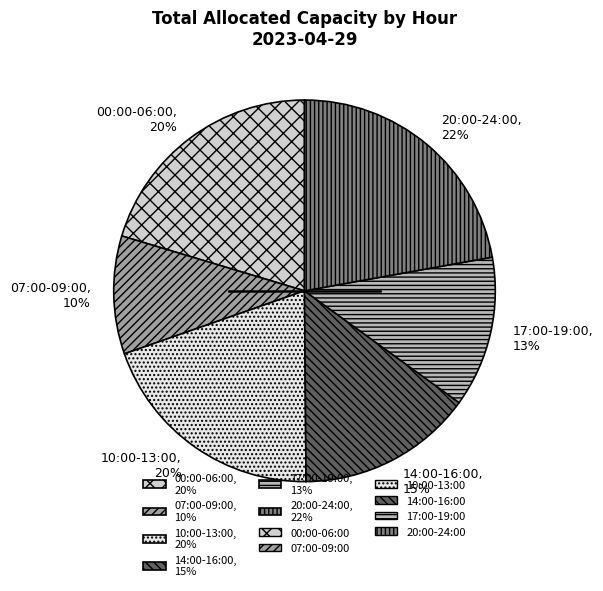

Combined, do 10:00-13:00, 20% and 14:00-16:00, 15% account for over 50%?

No